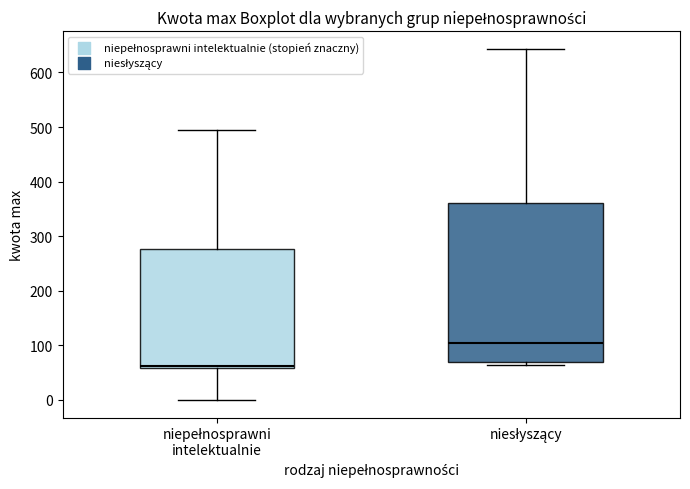

Reading left to right, transcribe this box plot: for each box, give where its median line is, the range the box spans, and where its two whiskers end, as read against the y-axis. The values are not printed on the chart, so give them approximately, as read against the axis.

niepełnosprawni intelektualnie: median 60 (just above the box's lower edge), box 60 to 280, whiskers 0 to 500
niesłyszący: median 100, box 70 to 360, whiskers 60 to 640